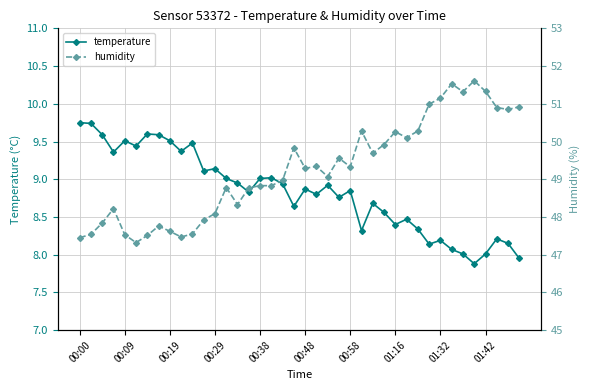

In temperature, how many points are higher than both neighbors (excluding endpoints)?

12